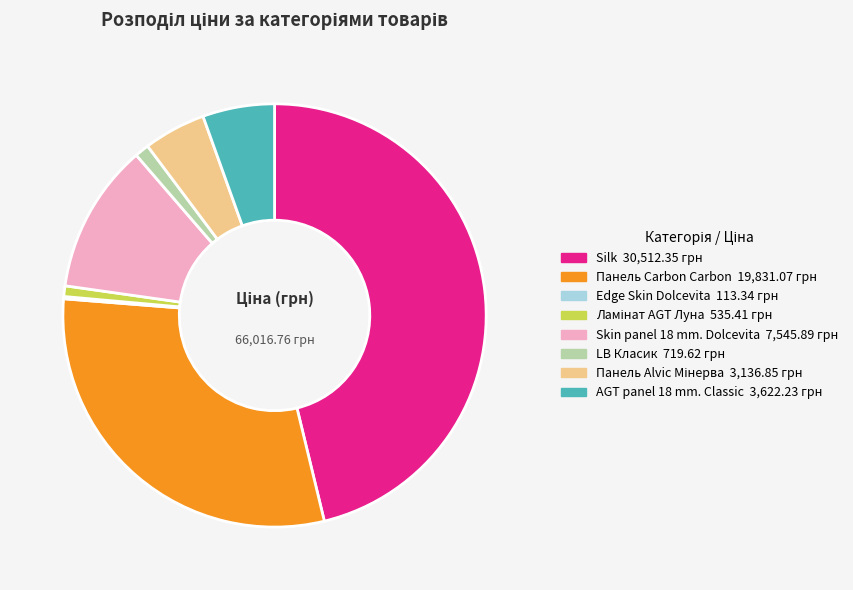

Does any single category account for the majority?

No